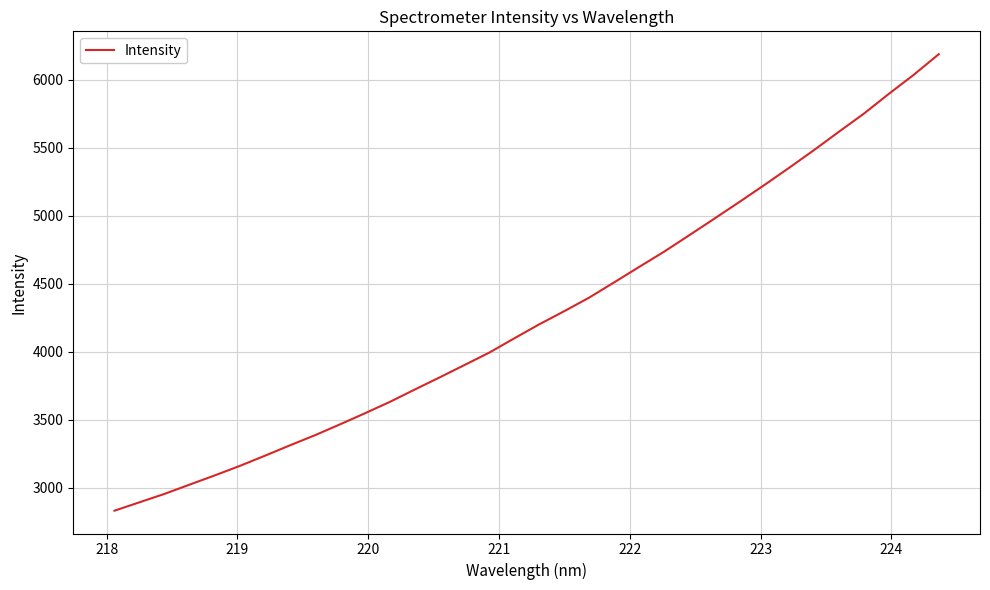

What is the maximum value shown in the chart?

6189.8